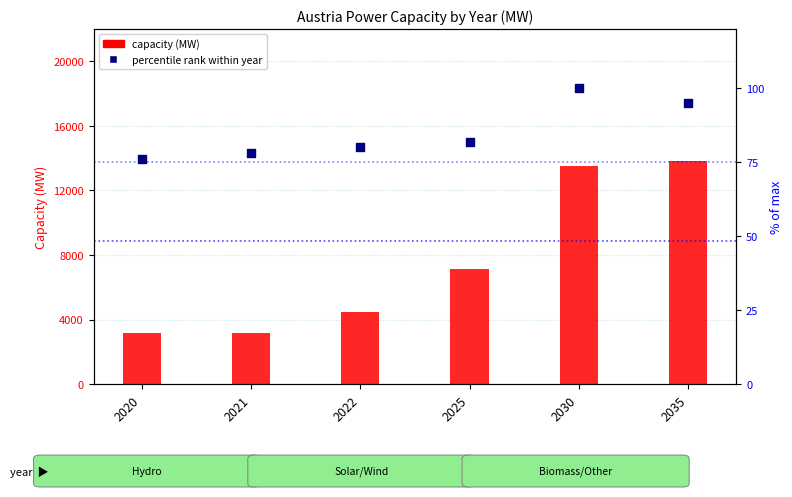

What is the total value across all series at 2020?

3239.9